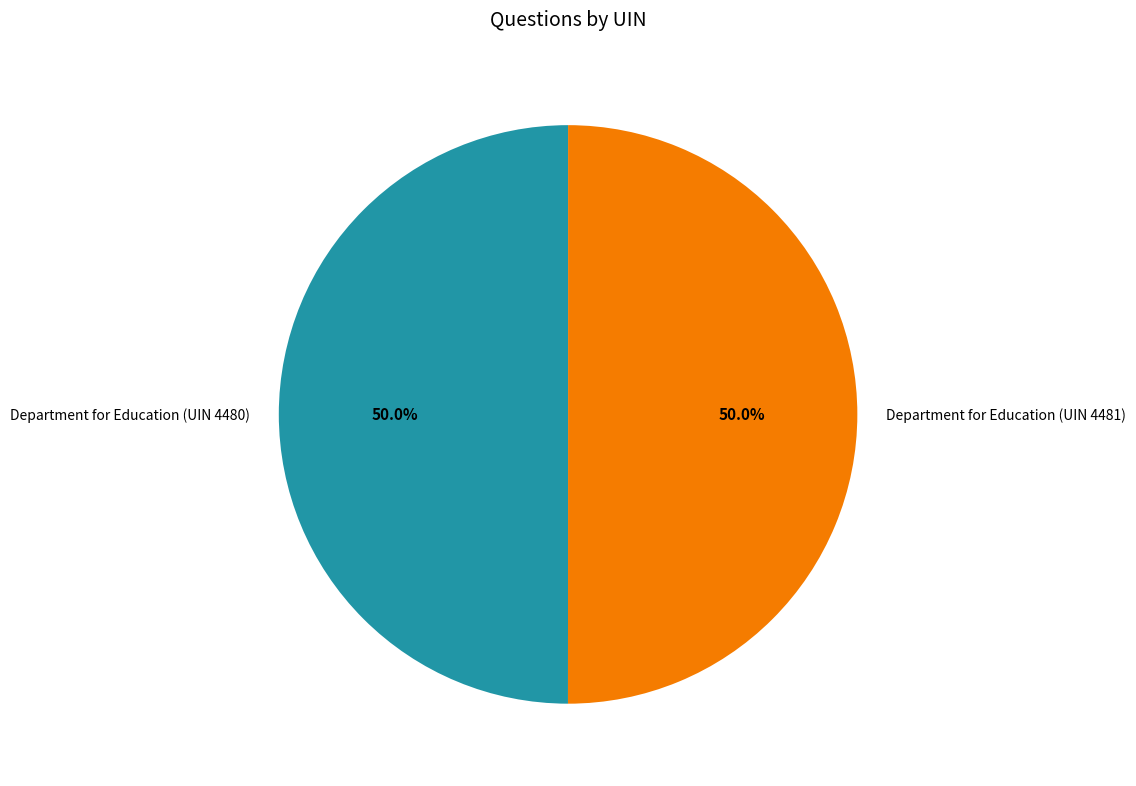

Approximately how many times larger is the value at Department for Education (UIN 4480) compared to Department for Education (UIN 4481)?

1.0